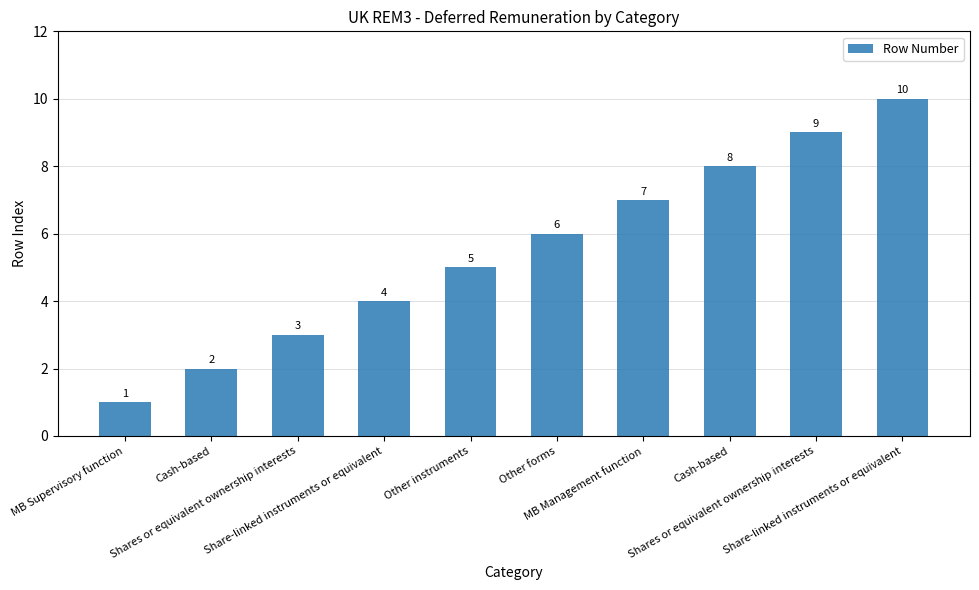

Reading right to left, extract all data points from this chart.

Share-linked instruments or equivalent=10	Shares or equivalent ownership interests=9	Cash-based=8	MB Management function=7	Other forms=6	Other instruments=5	Share-linked instruments or equivalent=4	Shares or equivalent ownership interests=3	Cash-based=2	MB Supervisory function=1